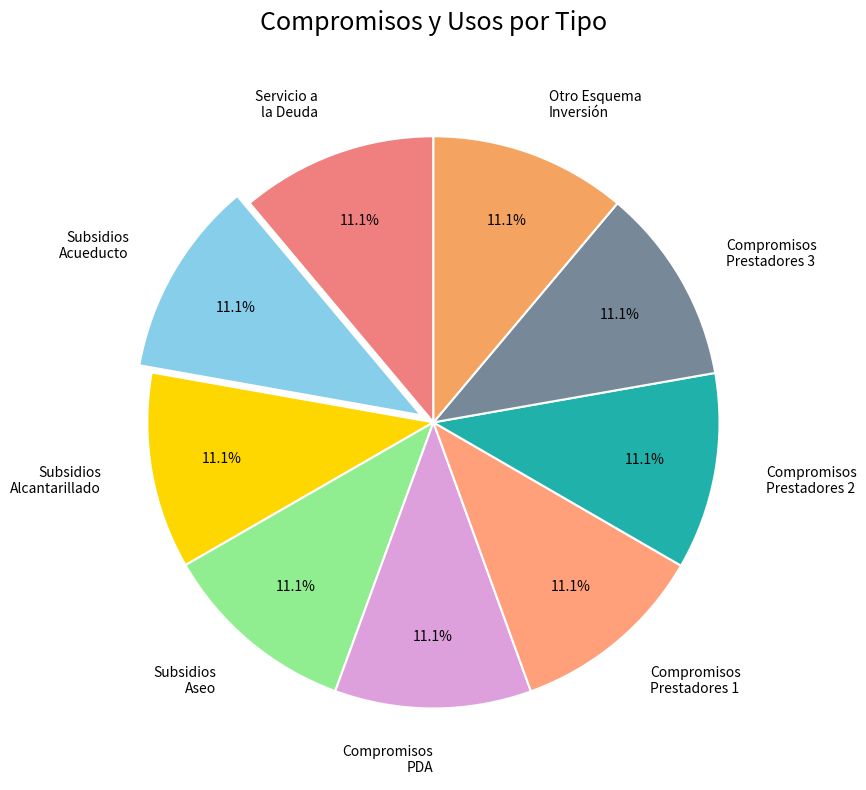

Does Subsidios Acueducto account for over 50% of the chart?

No